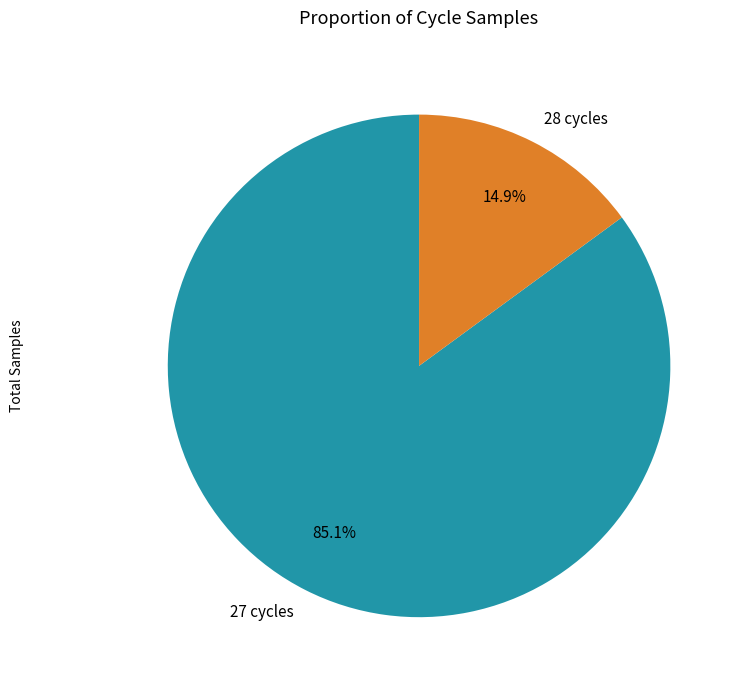

Which has a higher value, 28 cycles or 27 cycles?

27 cycles